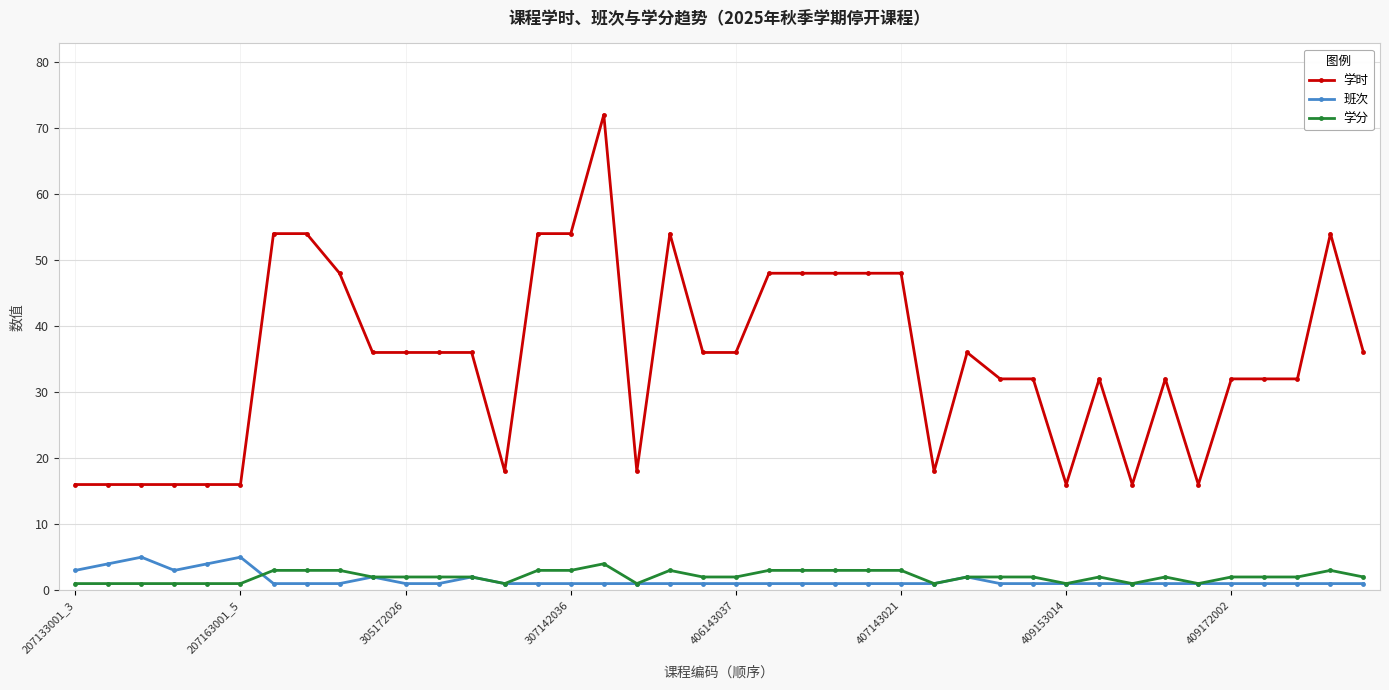

What is the value of the 学分 point at the 10th from the left?

2